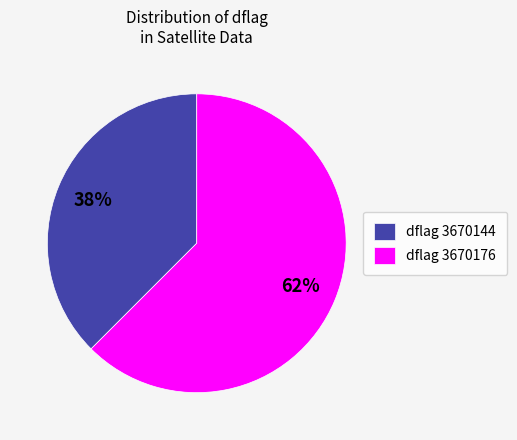

True or false: dflag 3670176 accounts for 56% of the total.

False